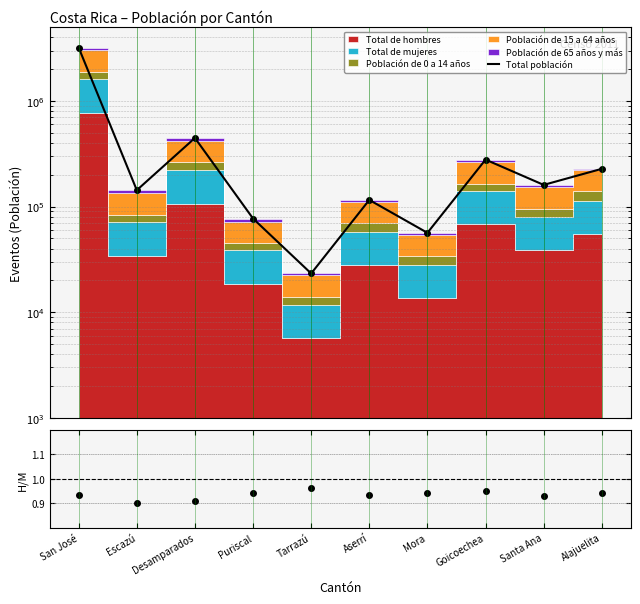

How many lines are shown in the chart?

2